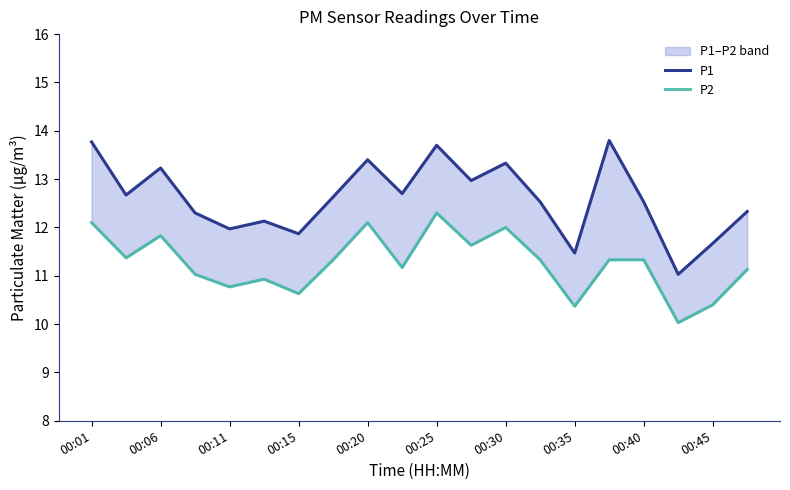

At 17, list the series in order from smallest to largest.

P2, P1